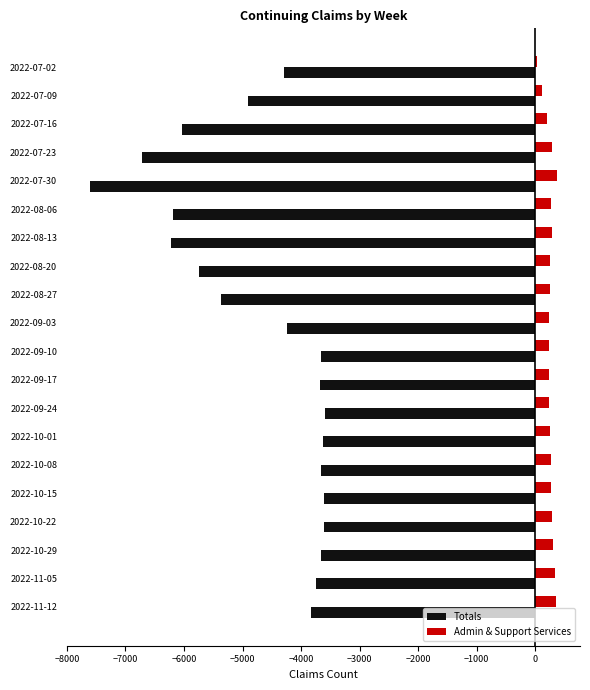

Count the number of categories in the chart.

20